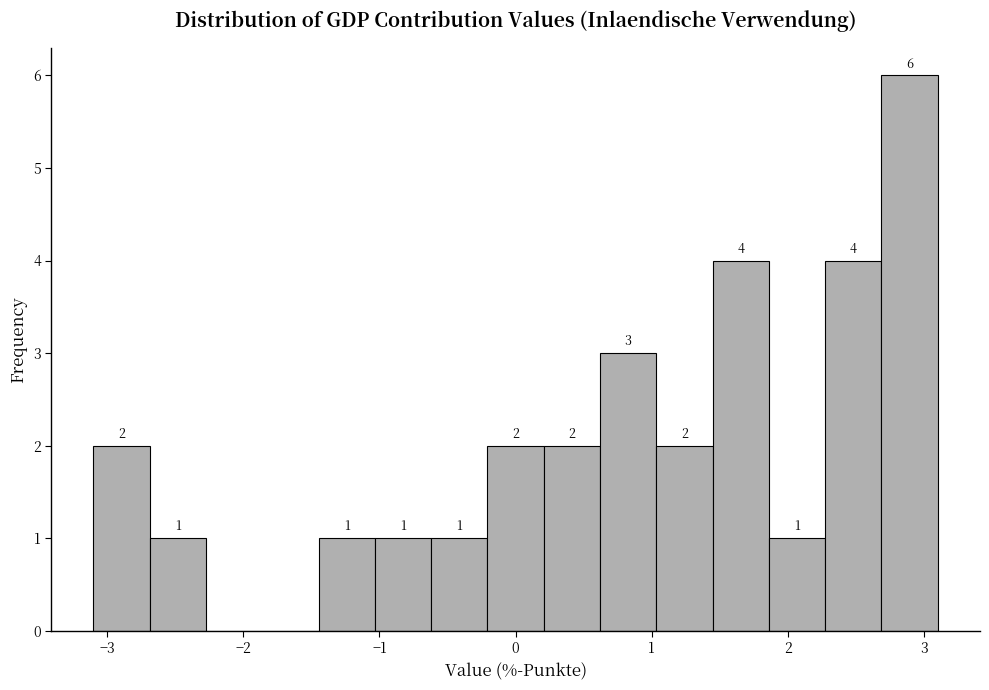

Over which range of the x-axis is the bar tallest?

2.7 to 3.1